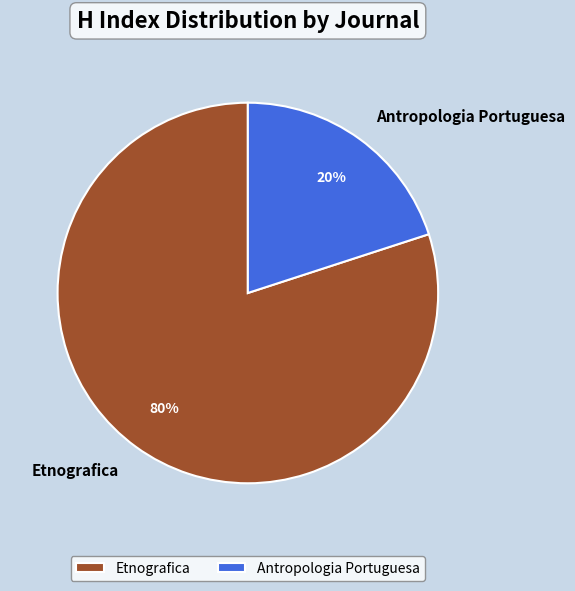

What is the largest slice in the pie chart?

Etnografica